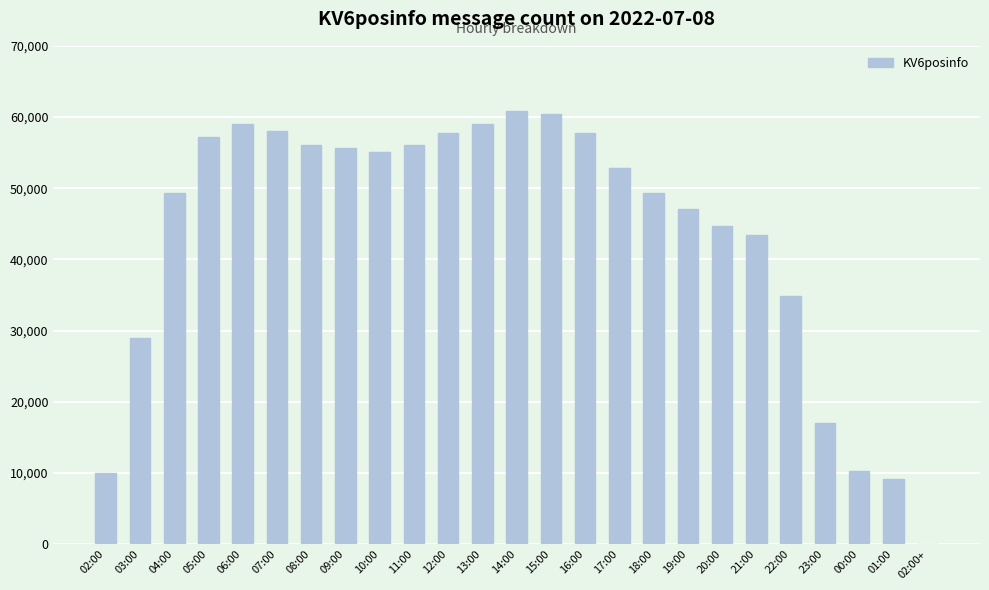

At which label is the value closest to 30449?

03:00